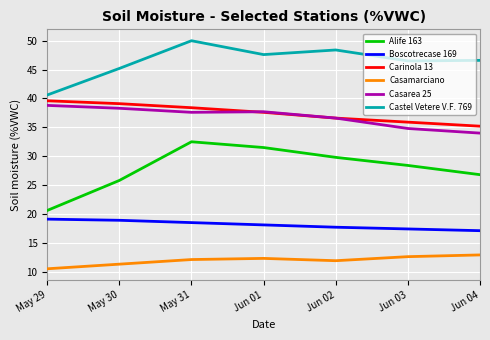

True or false: Casamarciano and Casarea 25 intersect in this chart.

False